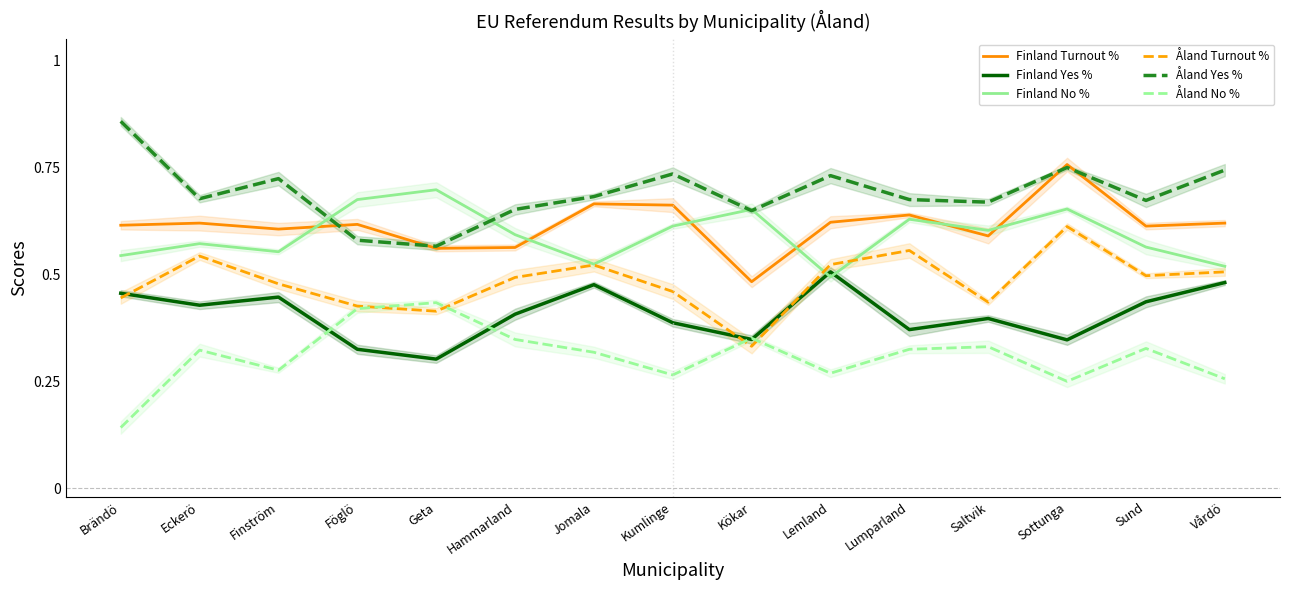

At which category does Finland No % reach its first local valley?

Finström